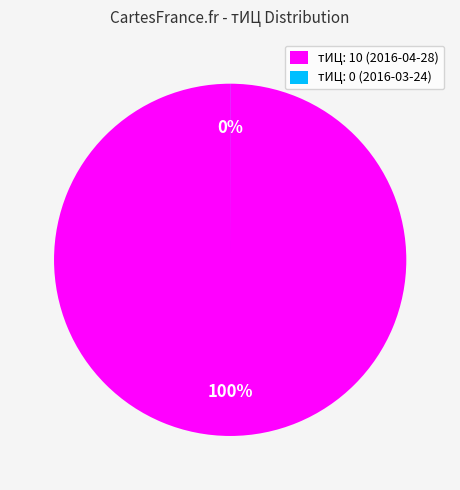

Is it true that тИЦ: 10 (2016-04-28) is 100% of the pie?

True